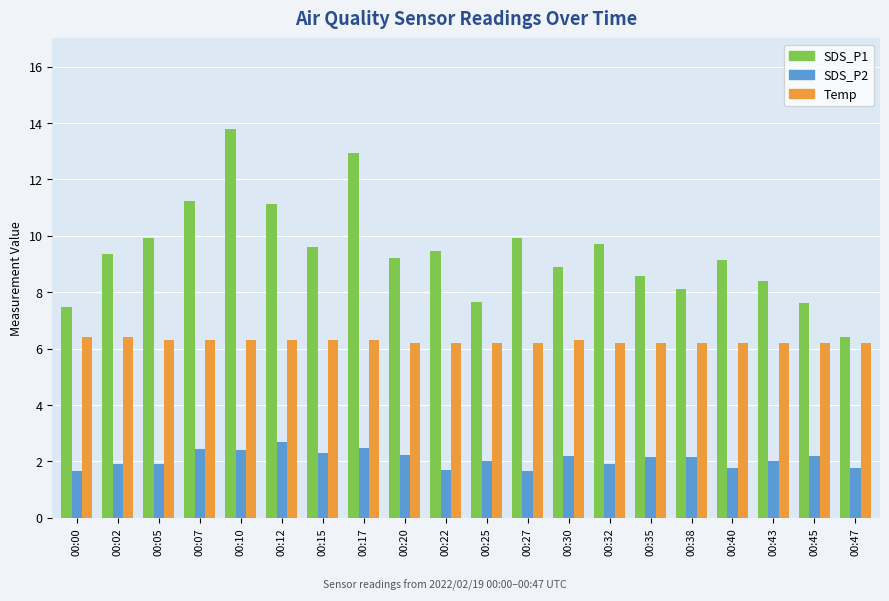

What are all the series names shown in the legend?

SDS_P1, SDS_P2, Temp